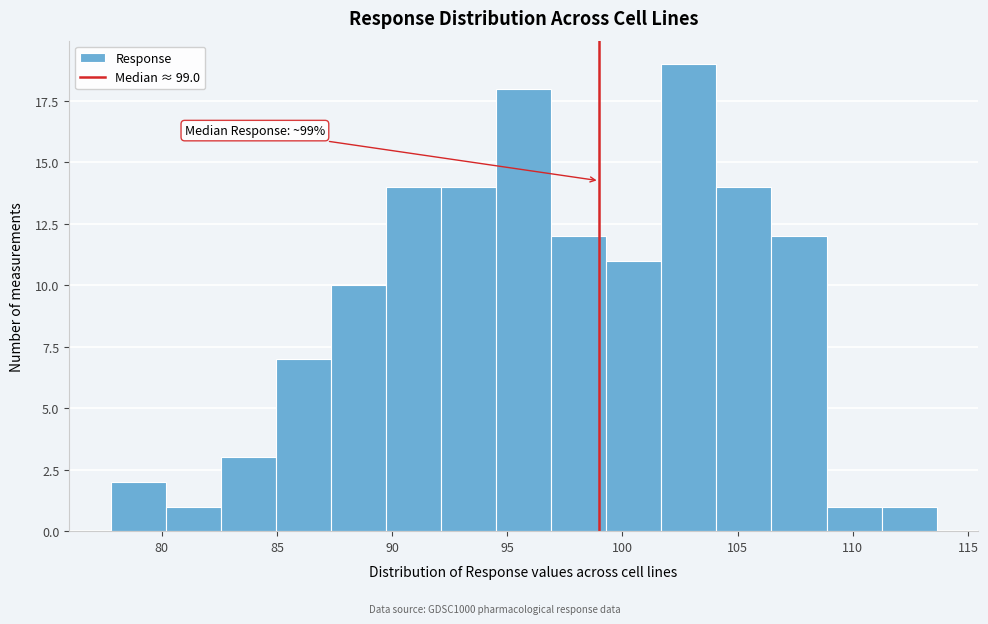

Which range on the x-axis has the tallest bar?

101.5 to 104.0